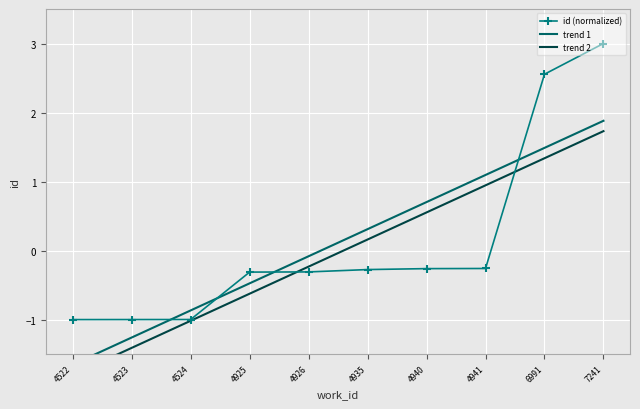

How many values in the trend 2 series are below 0?

5